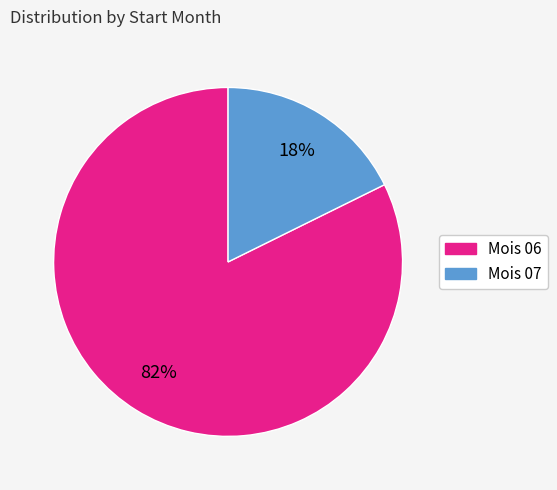

To the nearest percent, what is the average slice percentage?

50%